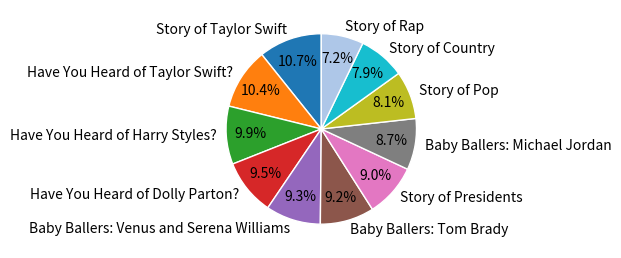

Combined, do Baby Ballers: Michael Jordan and Story of Country account for over 50%?

No